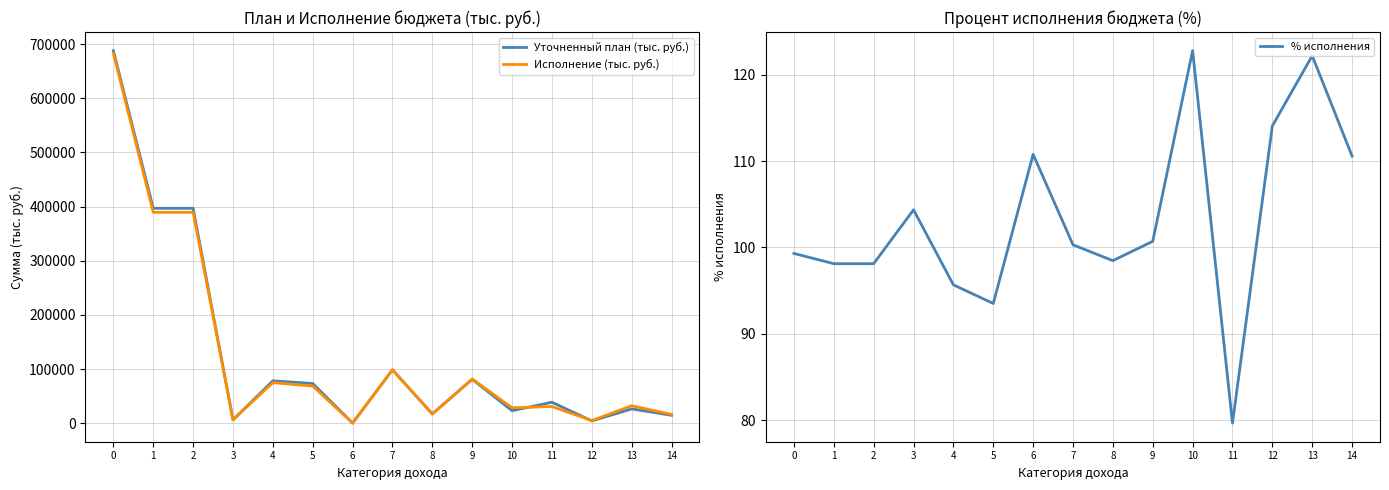

Which category has the lowest value across all series?

11